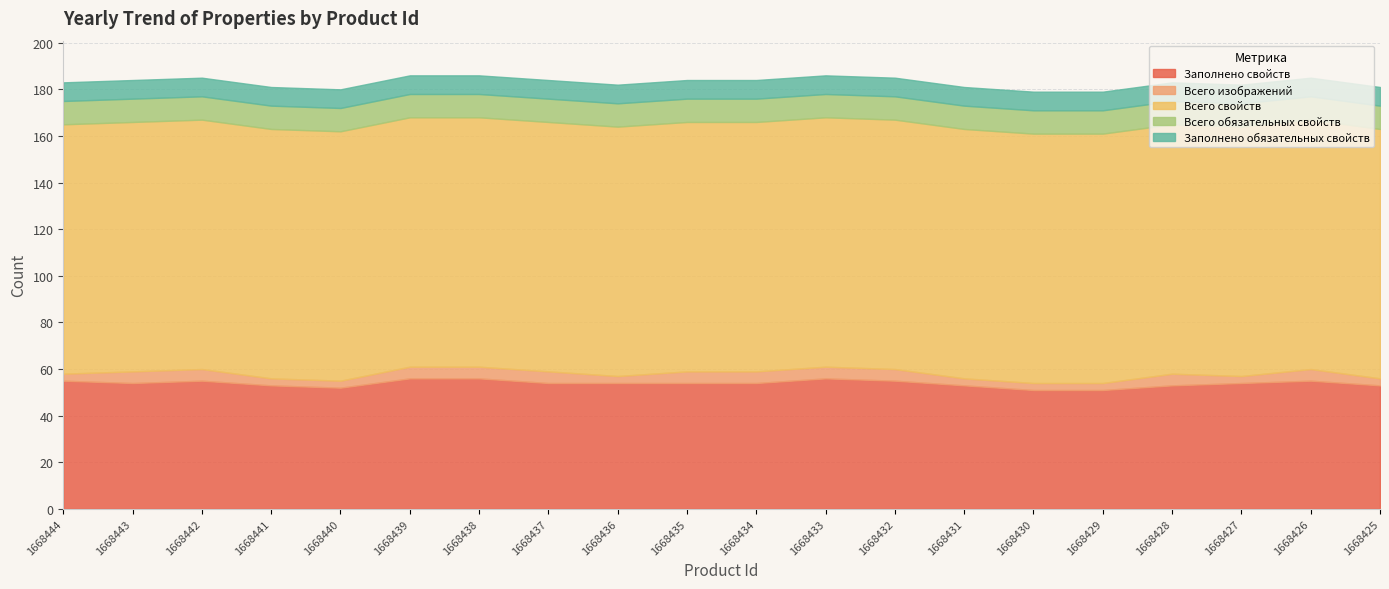

List the labels in order of Всего изображений value, smallest first.

1668444, 1668441, 1668440, 1668436, 1668431, 1668430, 1668429, 1668427, 1668425, 1668443, 1668442, 1668439, 1668438, 1668437, 1668435, 1668434, 1668433, 1668432, 1668428, 1668426